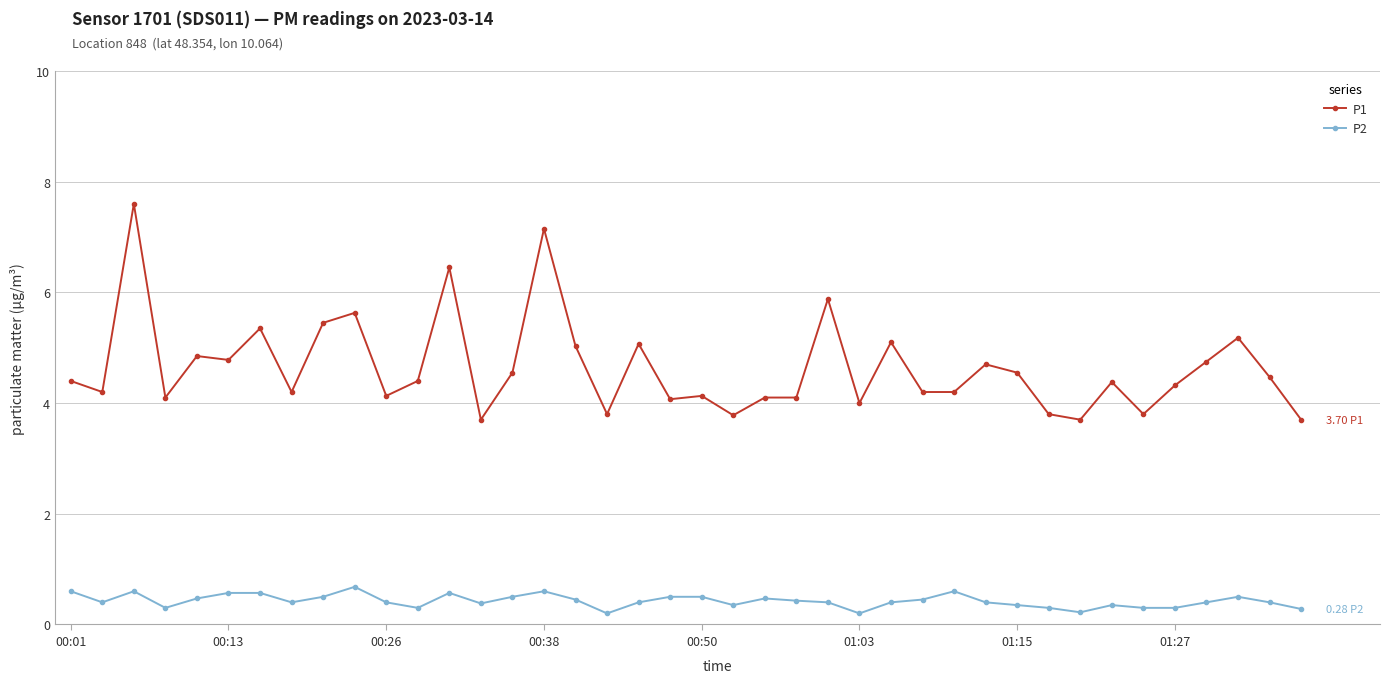

Does the chart have visible grid lines?

Yes